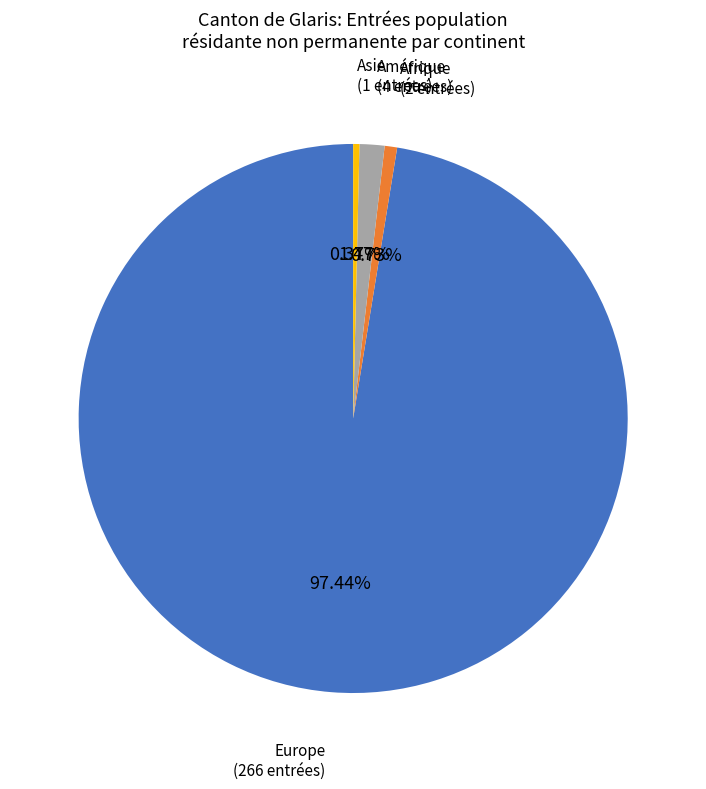

True or false: Amérique accounts for 1% of the total.

True